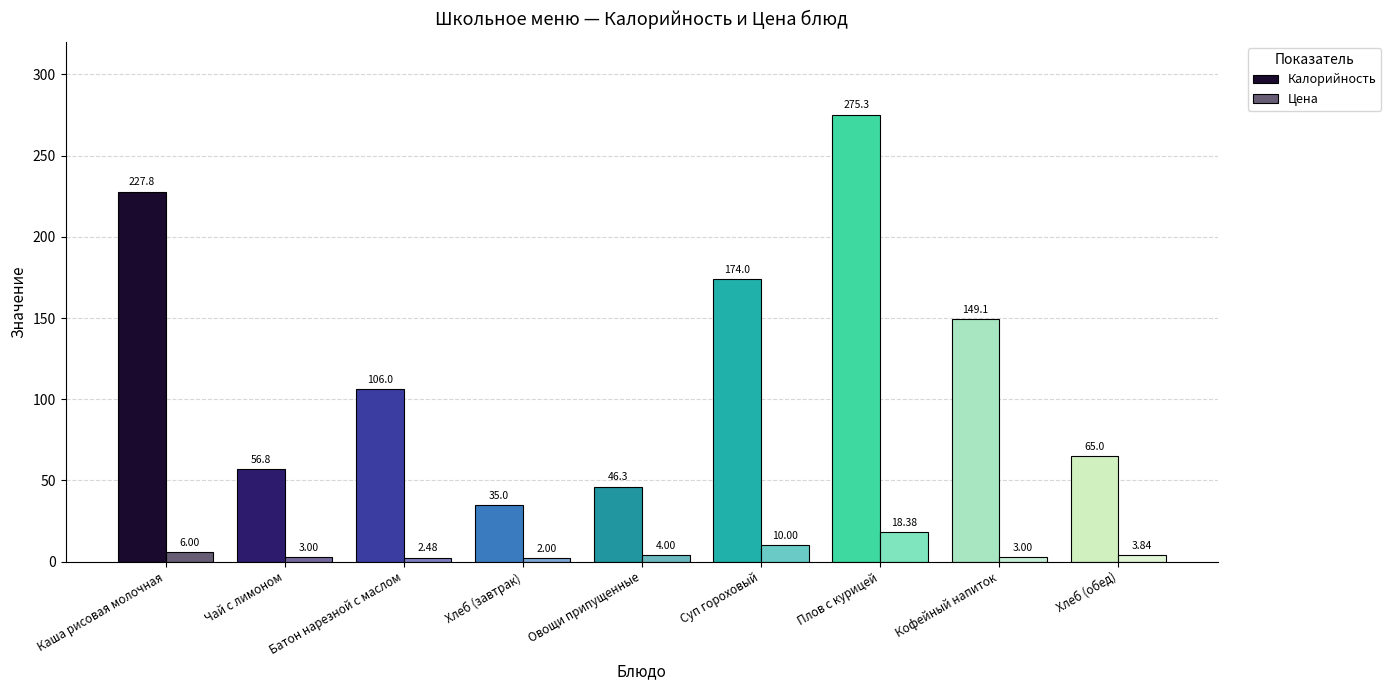

How many data points does each series have?

9